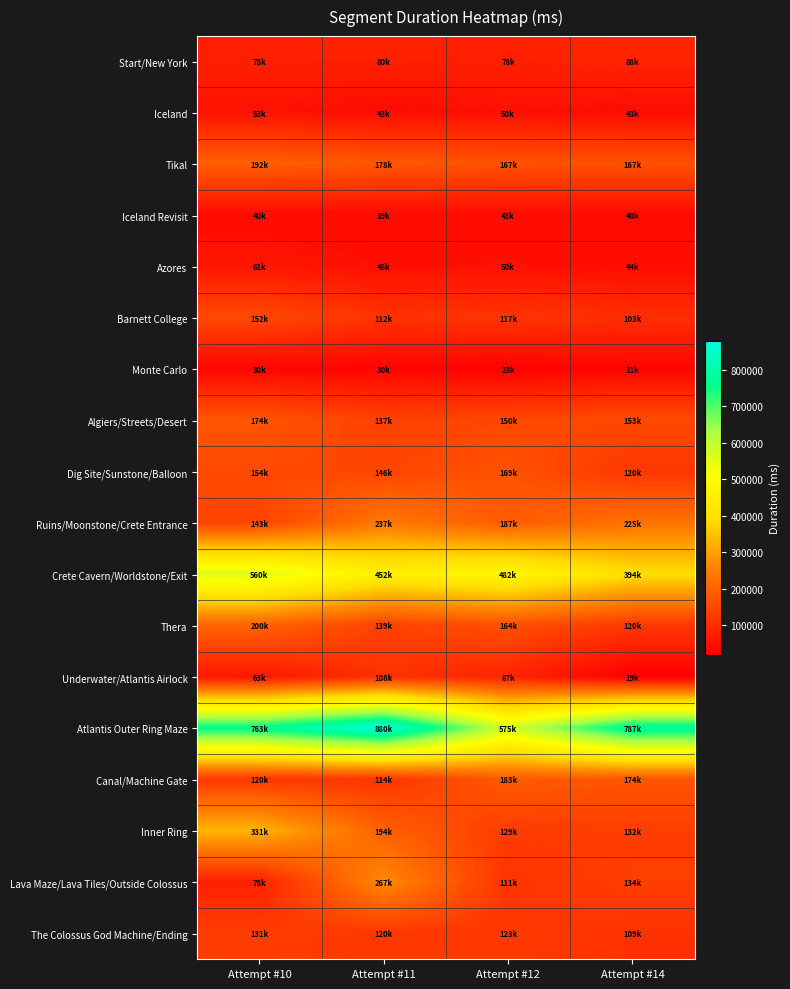

Reading left to right, list all the values displayed in this chart.

Start/New York: Attempt #10=78995	Attempt #11=80542	Attempt #12=78575	Attempt #14=88303
Iceland: Attempt #10=53528	Attempt #11=43152	Attempt #12=50064	Attempt #14=43307
Tikal: Attempt #10=192232	Attempt #11=178312	Attempt #12=167867	Attempt #14=167204
Iceland Revisit: Attempt #10=40191	Attempt #11=39159	Attempt #12=43394	Attempt #14=40909
Azores: Attempt #10=61990	Attempt #11=48467	Attempt #12=50331	Attempt #14=44942
Barnett College: Attempt #10=152511	Attempt #11=112049	Attempt #12=117134	Attempt #14=103859
Monte Carlo: Attempt #10=30278	Attempt #11=30818	Attempt #12=23341	Attempt #14=31045
Algiers/Streets/Desert: Attempt #10=174228	Attempt #11=137304	Attempt #12=150054	Attempt #14=153368
Dig Site/Sunstone/Balloon: Attempt #10=154245	Attempt #11=146767	Attempt #12=169176	Attempt #14=120448
Ruins/Moonstone/Crete Entrance: Attempt #10=143820	Attempt #11=237906	Attempt #12=187329	Attempt #14=225191
Crete Cavern/Worldstone/Exit: Attempt #10=560172	Attempt #11=452526	Attempt #12=482206	Attempt #14=394795
Thera: Attempt #10=200431	Attempt #11=139574	Attempt #12=164018	Attempt #14=120379
Underwater/Atlantis Airlock: Attempt #10=63302	Attempt #11=108467	Attempt #12=87920	Attempt #14=19081
Atlantis Outer Ring Maze: Attempt #10=763370	Attempt #11=880064	Attempt #12=575764	Attempt #14=787923
Canal/Machine Gate: Attempt #10=120825	Attempt #11=114525	Attempt #12=183601	Attempt #14=174381
Inner Ring: Attempt #10=331781	Attempt #11=194412	Attempt #12=129434	Attempt #14=132497
Lava Maze/Lava Tiles/Outside Colossus: Attempt #10=78780	Attempt #11=267537	Attempt #12=111513	Attempt #14=134080
The Colossus God Machine/Ending: Attempt #10=131827	Attempt #11=120007	Attempt #12=123161	Attempt #14=109070